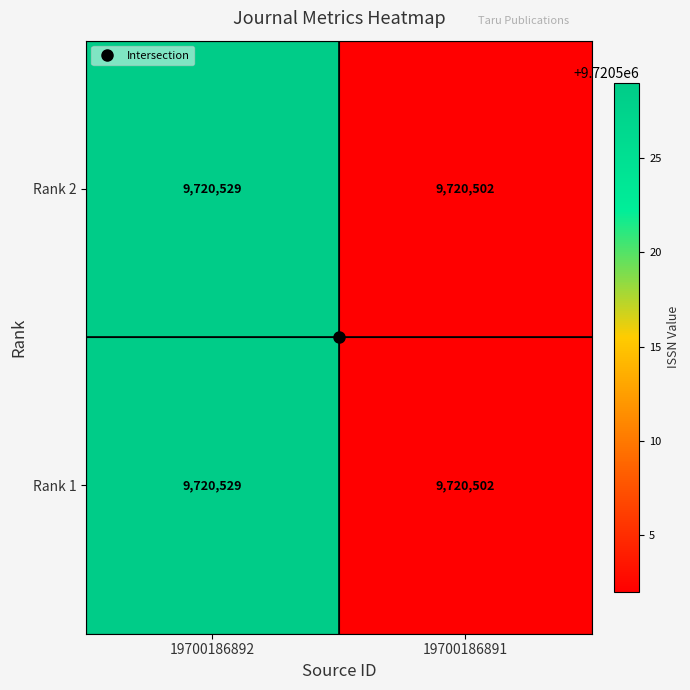

At which category is the sum across all series the highest?

19700186892